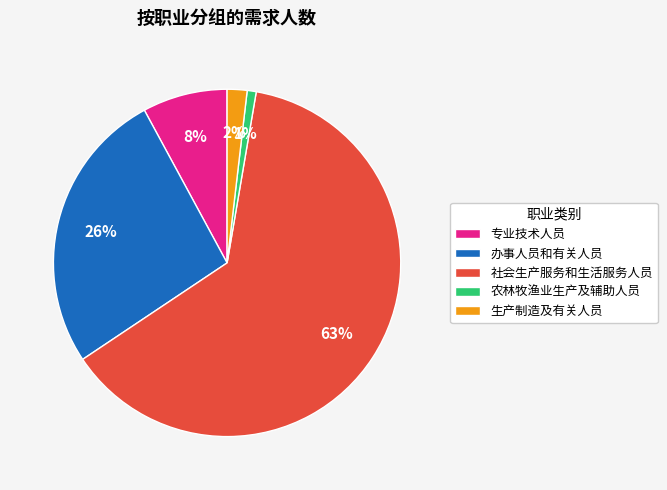

To the nearest percent, what is the difference between the 专业技术人员 and 社会生产服务和生活服务人员 slice percentages?

55%